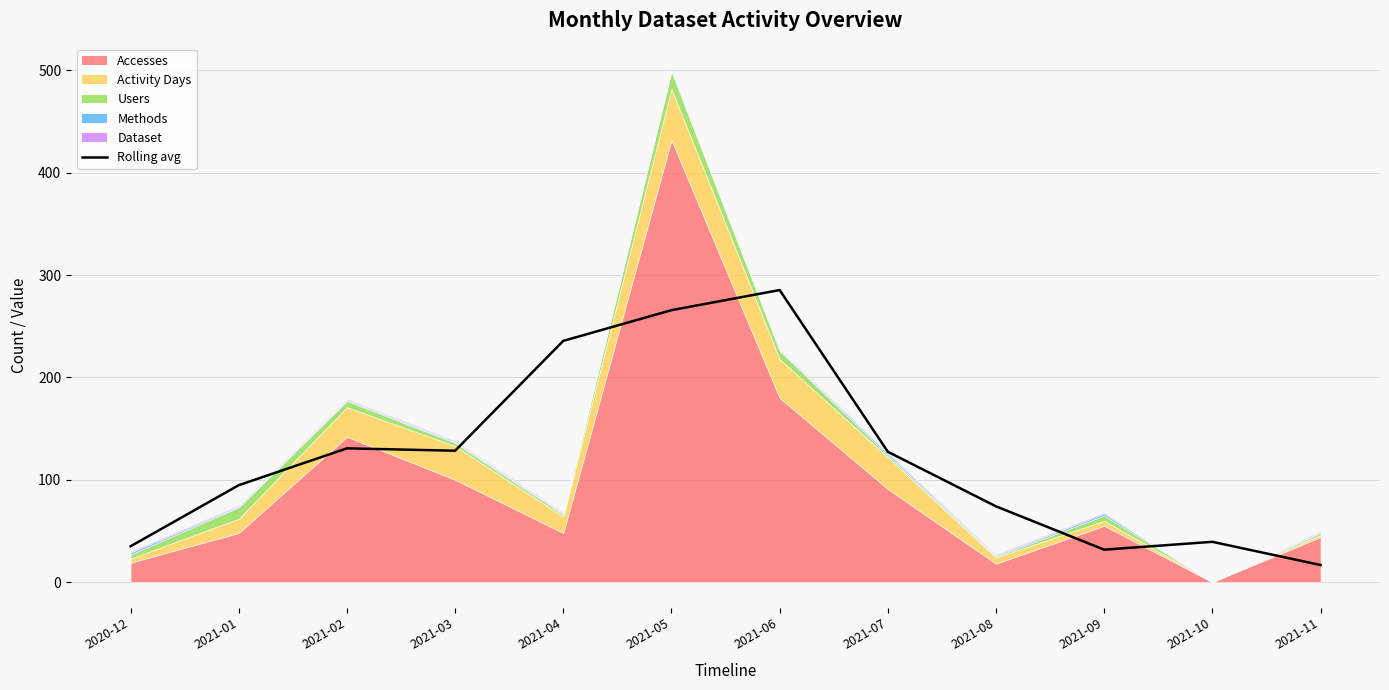

At which label does the data first exceed 127?

2021-02